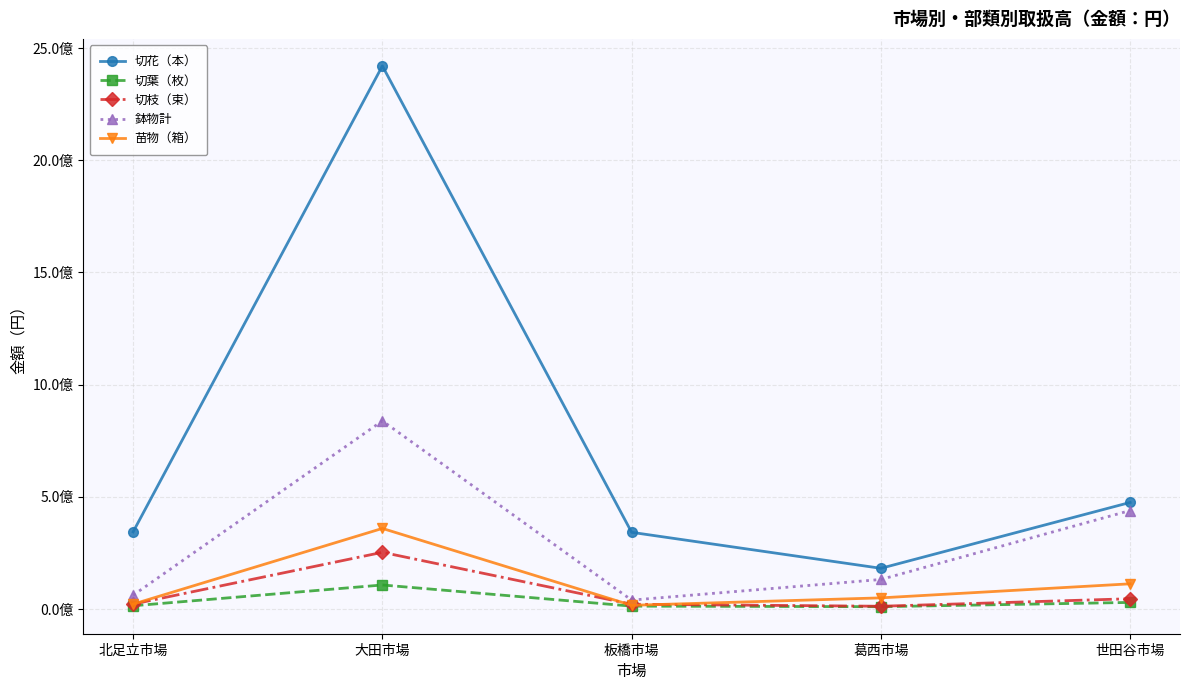

What is the greatest value displayed?

2420144852